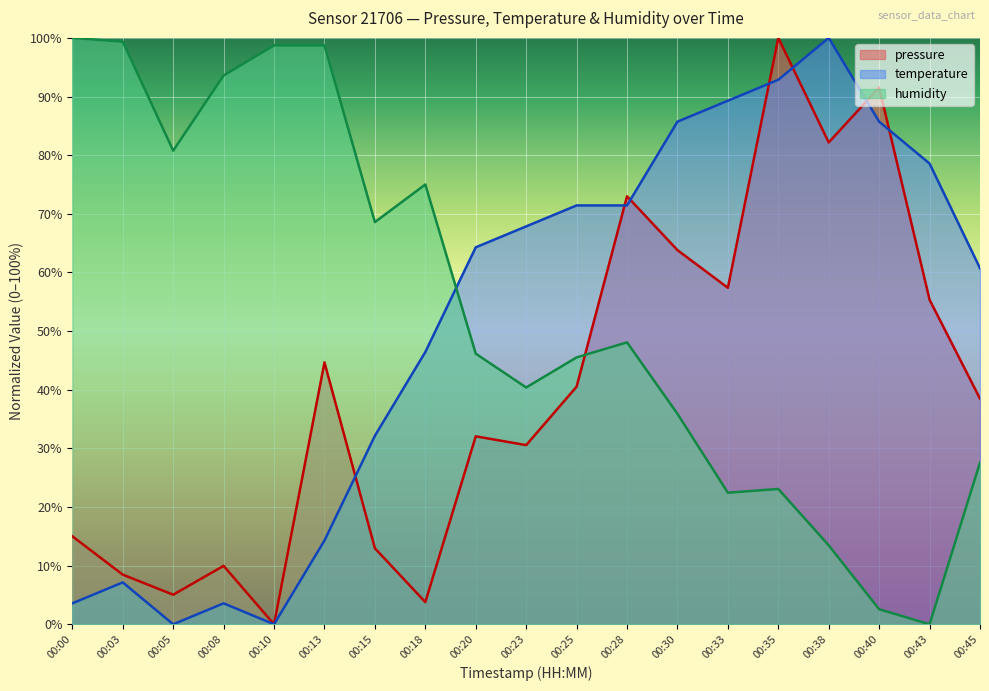

At which category does temperature reach its first local peak?

00:03